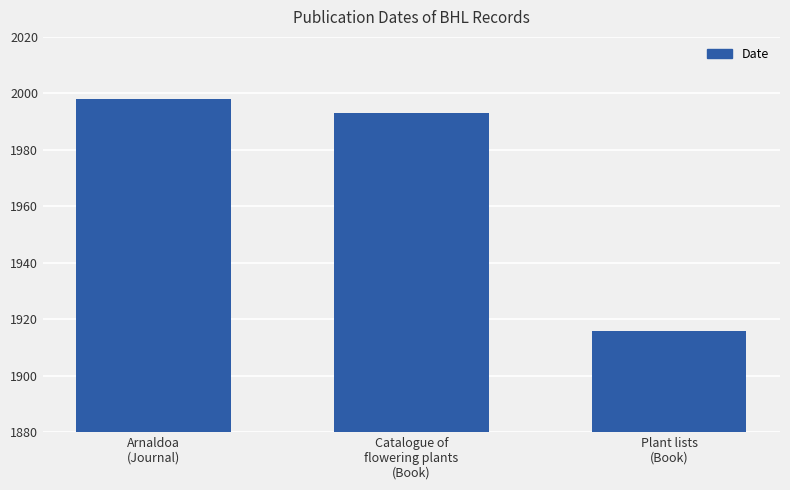

What is the difference between the maximum and minimum values?

82